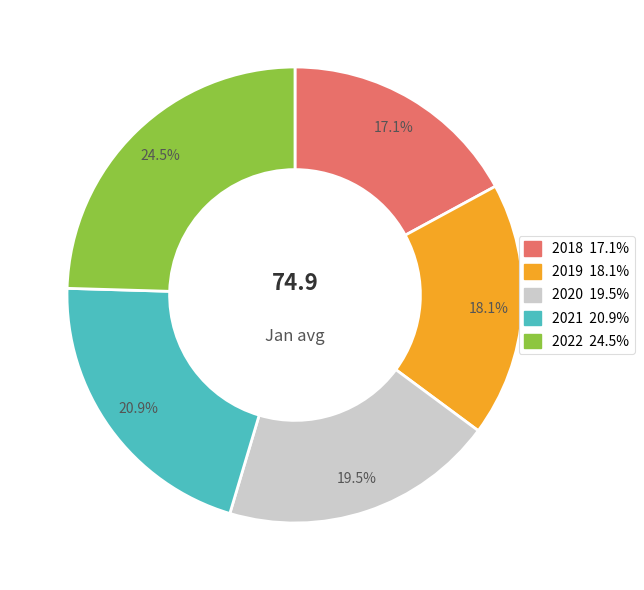

Approximately how many times larger is the value at 2021 compared to 2022?

0.9